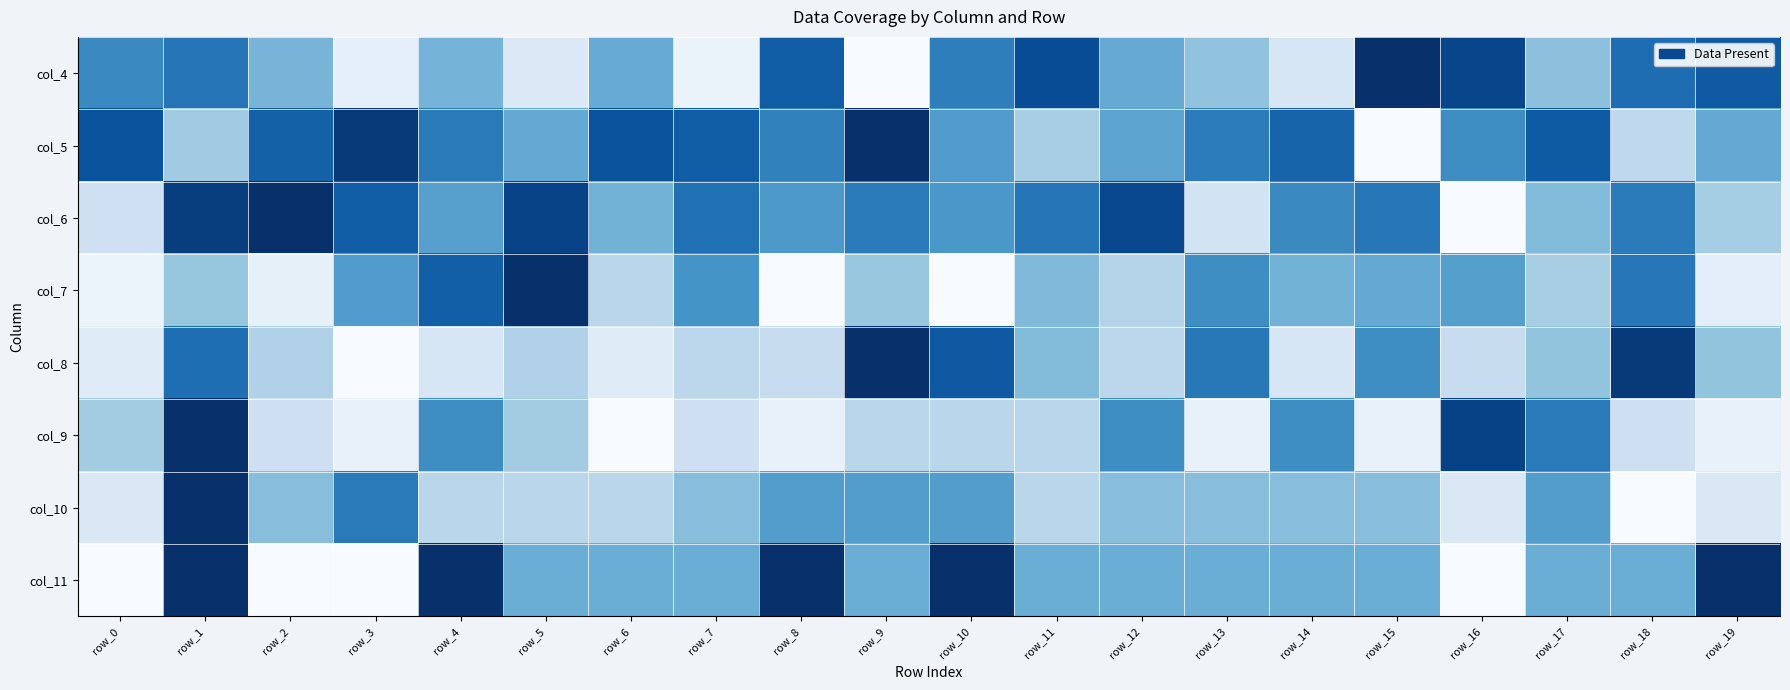

At how many categories does at least one series exceed 0?

20